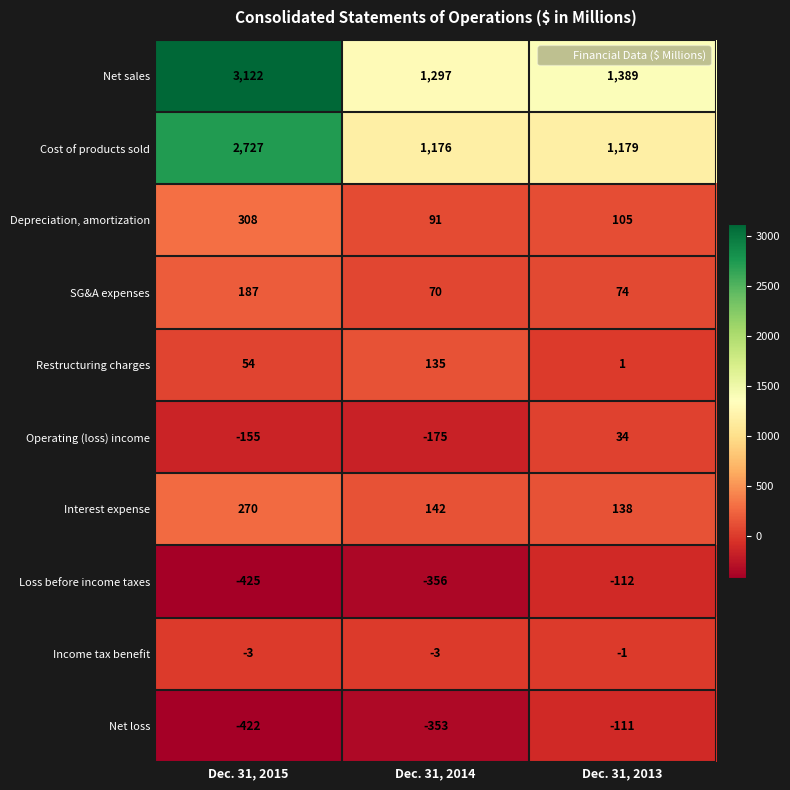

Which label corresponds to the largest value in the chart?

Dec. 31, 2015